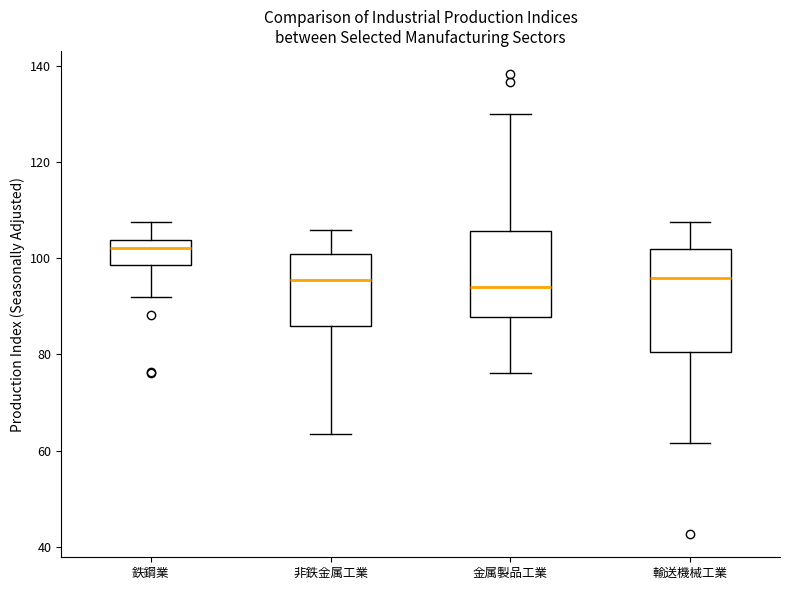

Comparing the boxes themselves (not the whiskers), which one is the tallest?

輸送機械工業